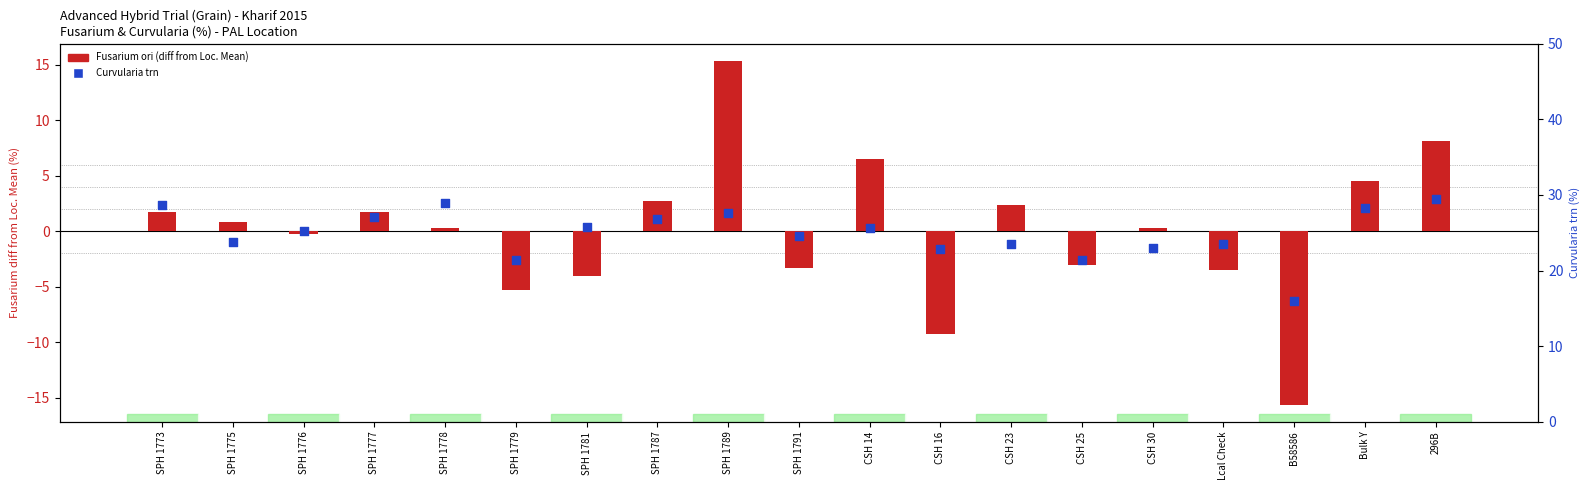

At how many categories does at least one series exceed 0?

19